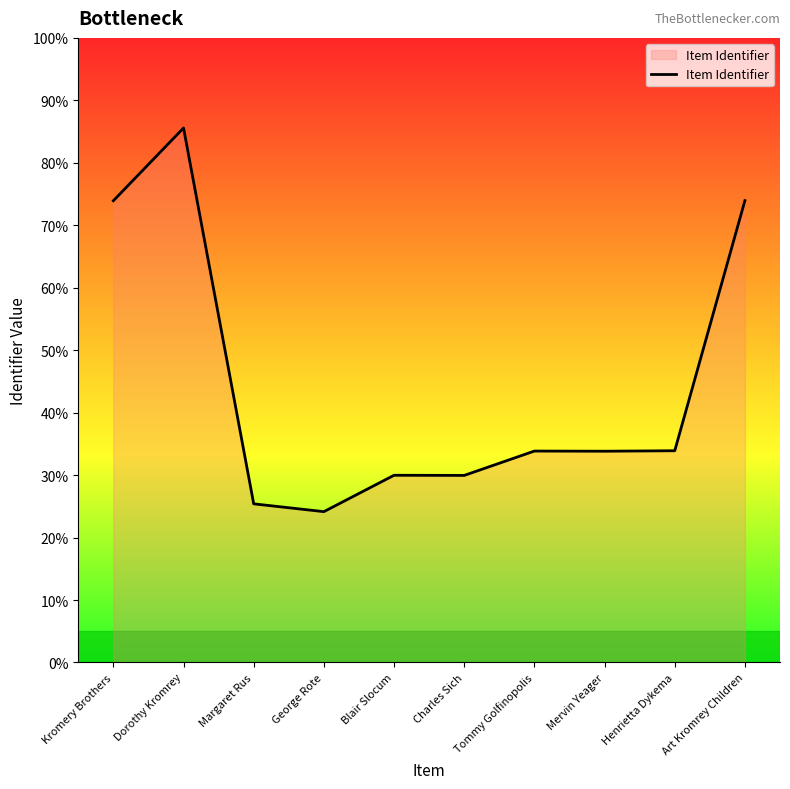

What value does the data have at Tommy Golfinopolis?

33.9